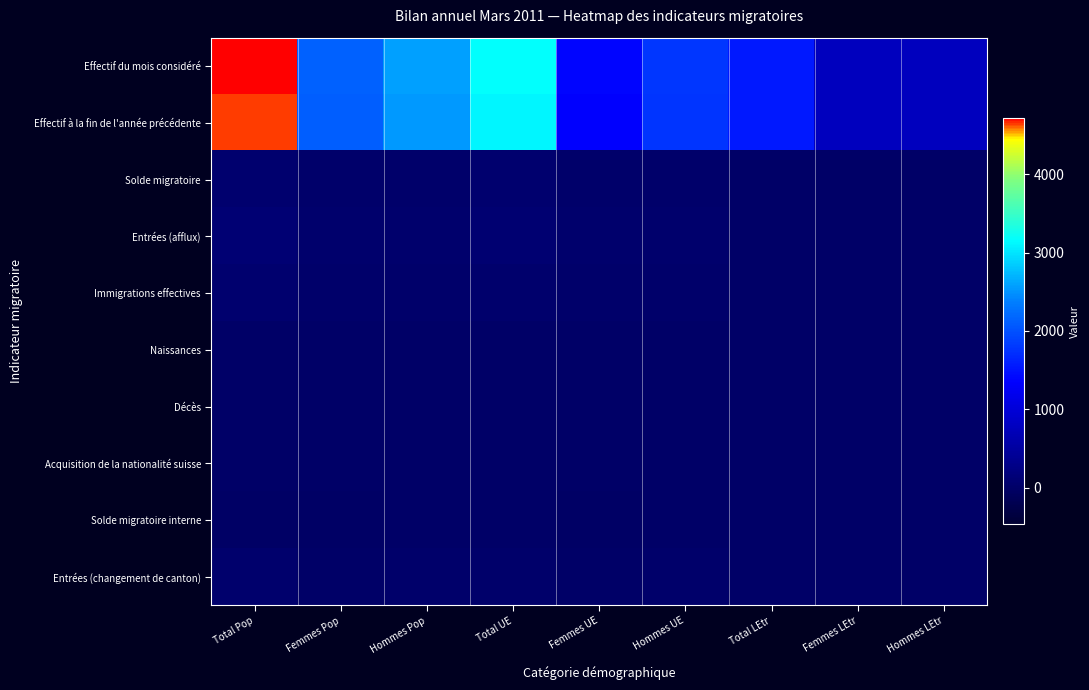

Which series has the widest spread of values?

Effectif du mois considéré